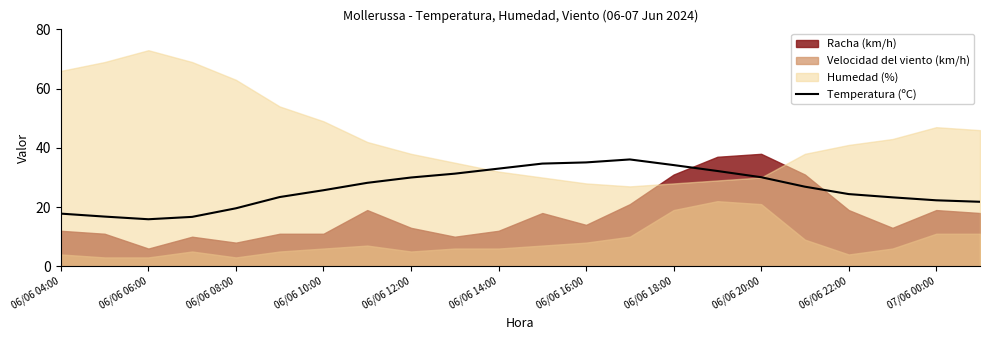

The value of Temperatura (ºC) at 06/06 12:00 is 30.0. True or false?

True